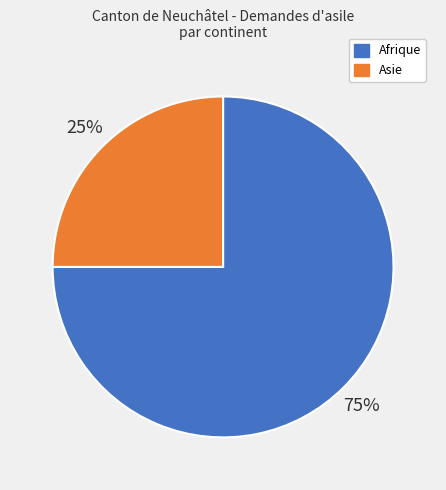

To the nearest percent, what is the average slice percentage?

50%